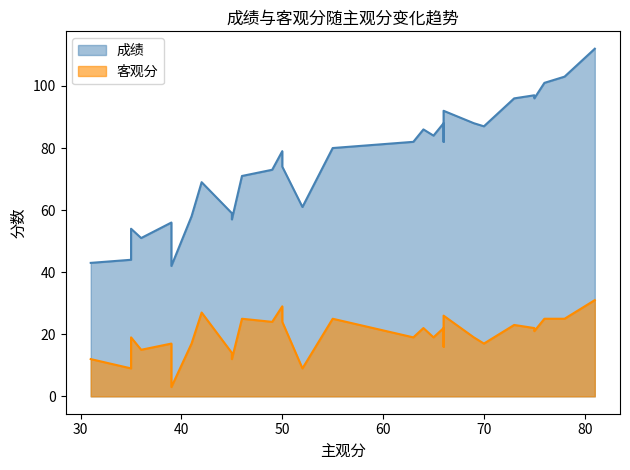

At which category is the sum across all series the highest?

81